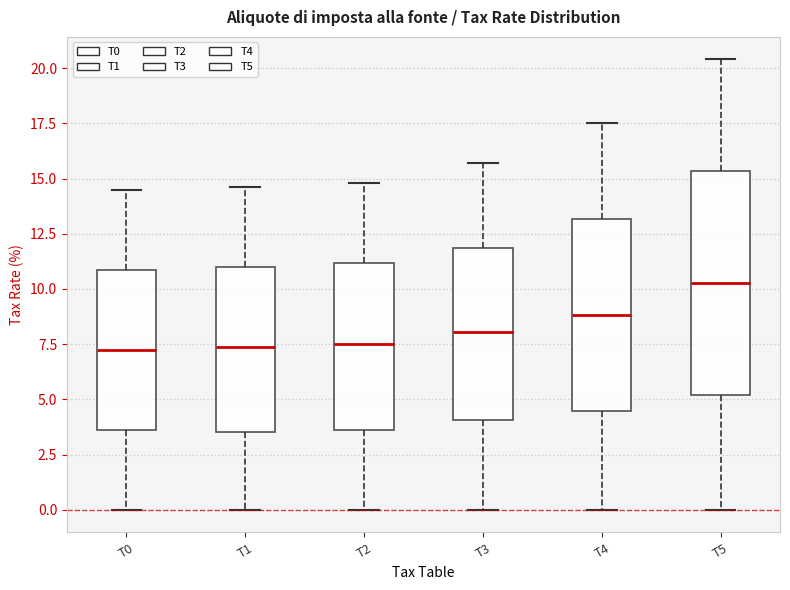

Where does the median line of the box for T1 sit on the y-axis? The values are not printed on the chart, so give them approximately, as read against the axis.

7.5